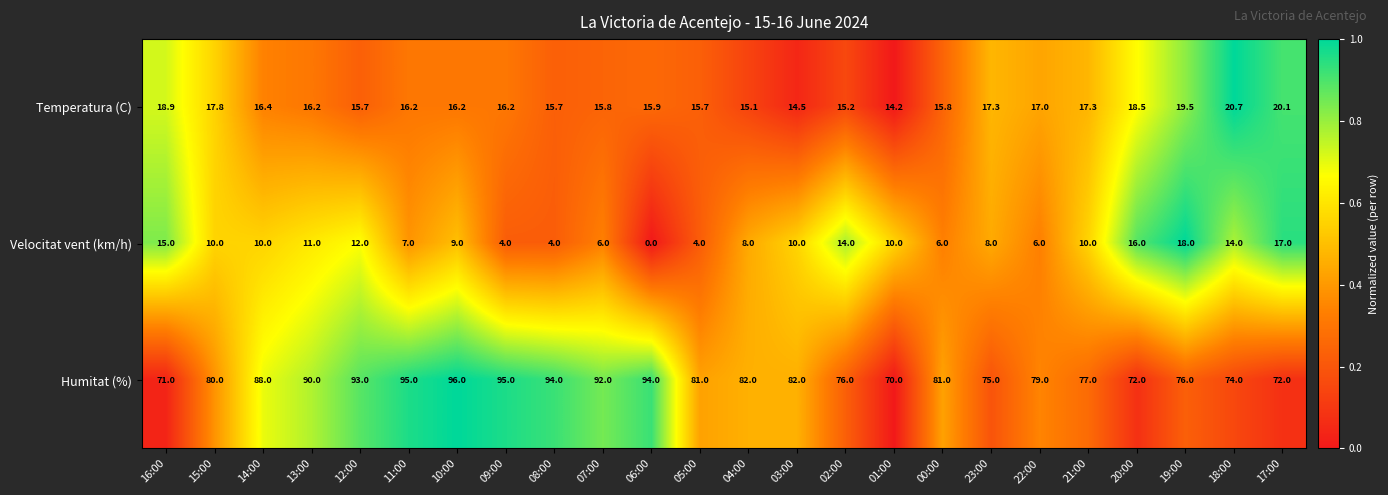

Between 08:00 and 06:00, which series saw the biggest shift?

Velocitat vent (km/h)